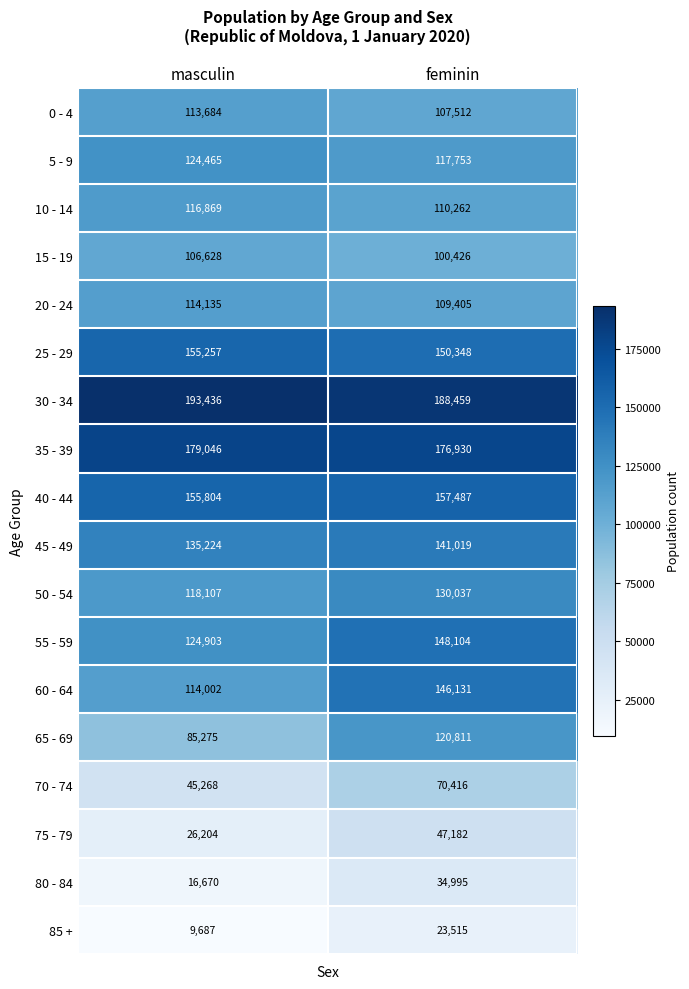

Is the value of 60 - 64 at masculin greater than the value of 15 - 19 at feminin?

Yes